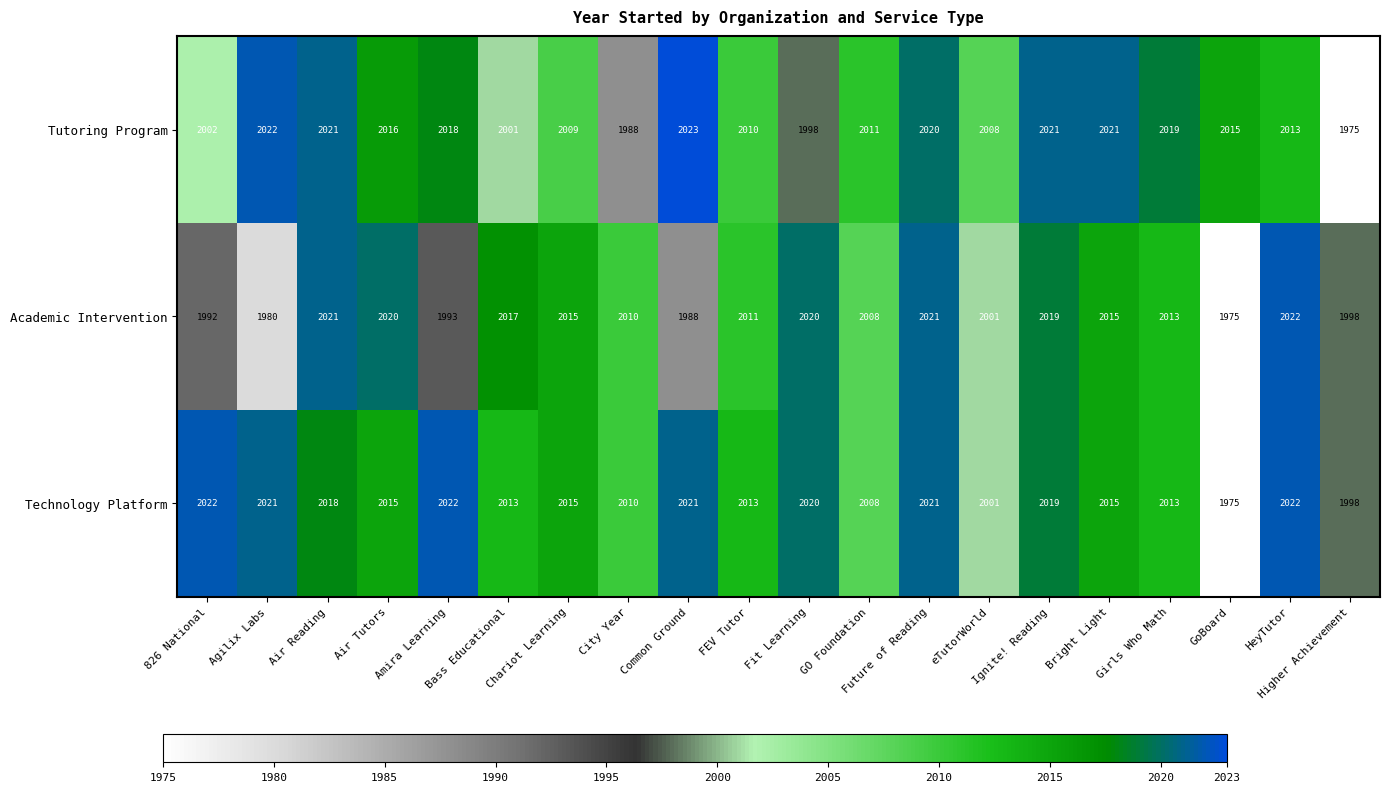

List the series in order of their overall mean, highest first.

Technology Platform, Tutoring Program, Academic Intervention